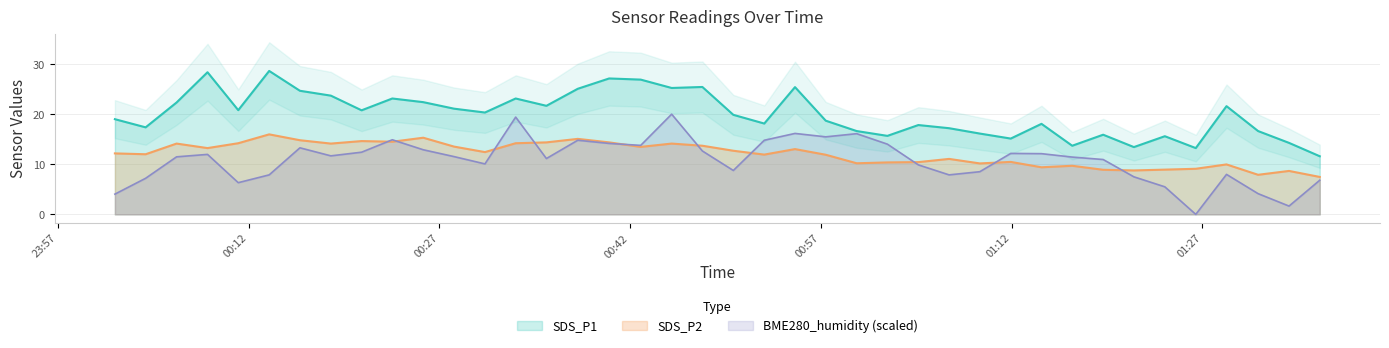

At how many categories does at least one series exceed 16?

31